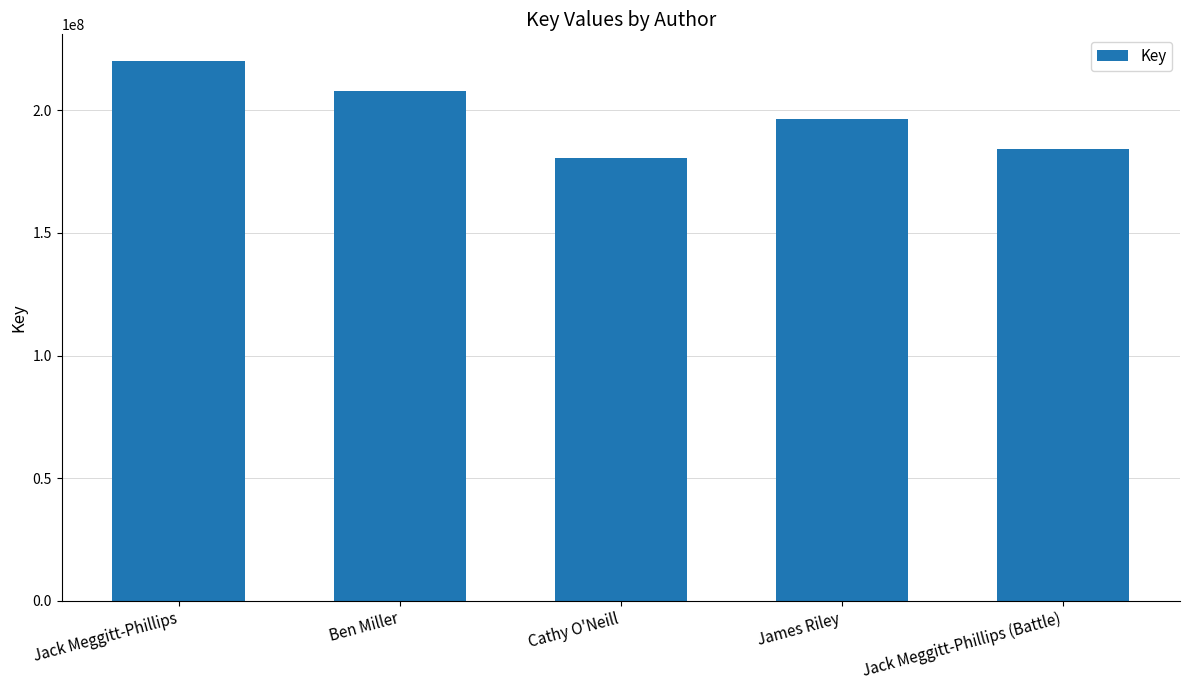

What is the average value?

197869921